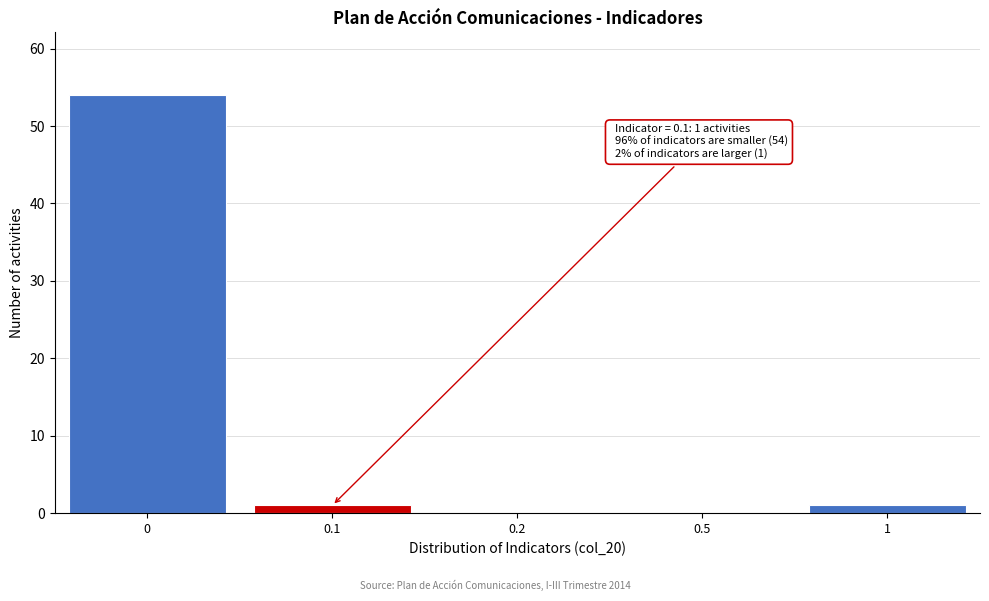

Reading right to left, list all the values displayed in this chart.

1=1	0.5=0	0.2=0	0.1=1	0=54